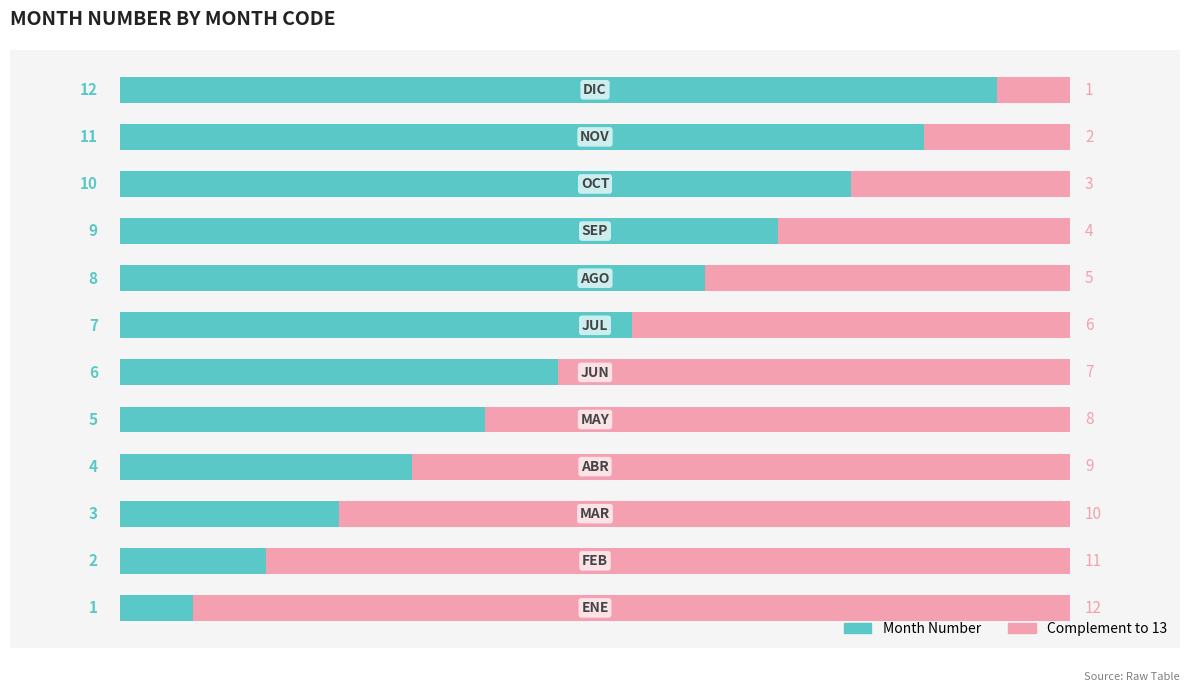

What is the sum of all Month Number values?

78